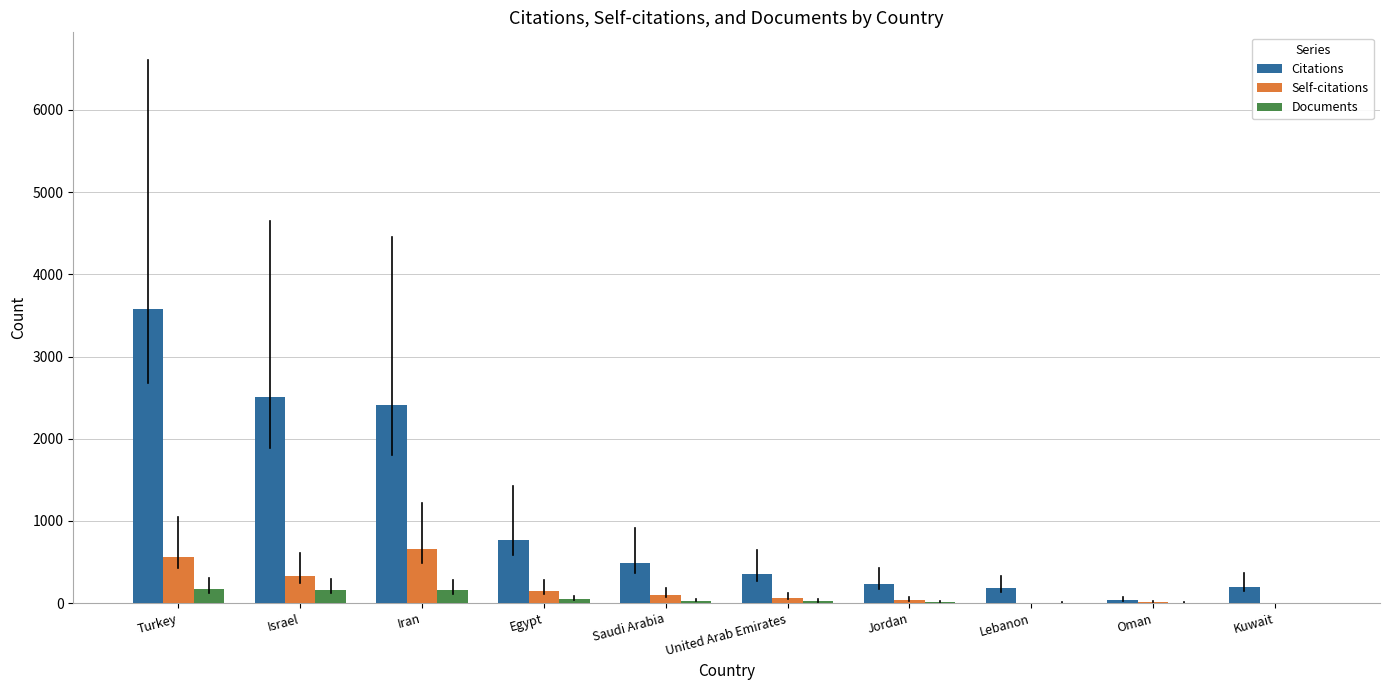

The value of Self-citations at Israel is 327. True or false?

True